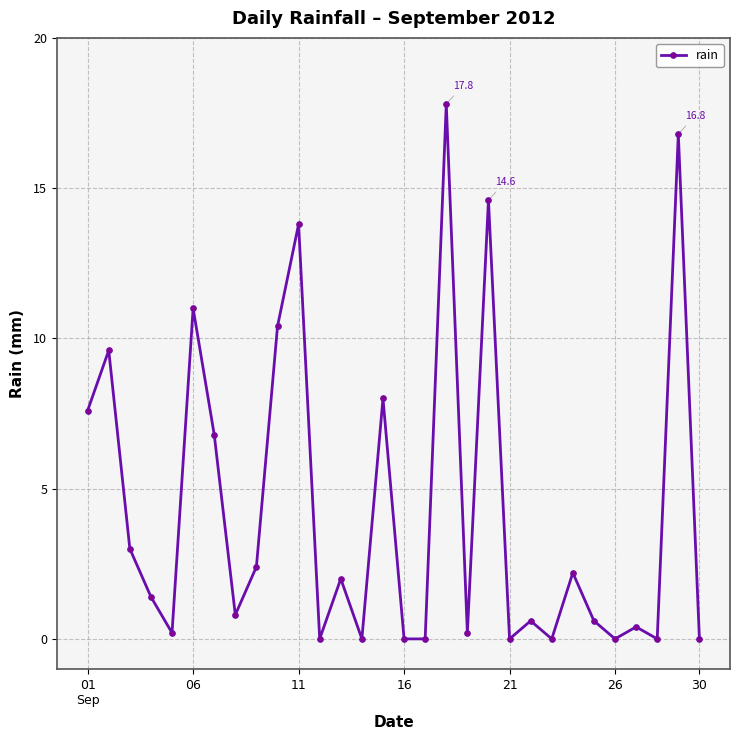

What is the value of the 3rd point from the left?

3.0